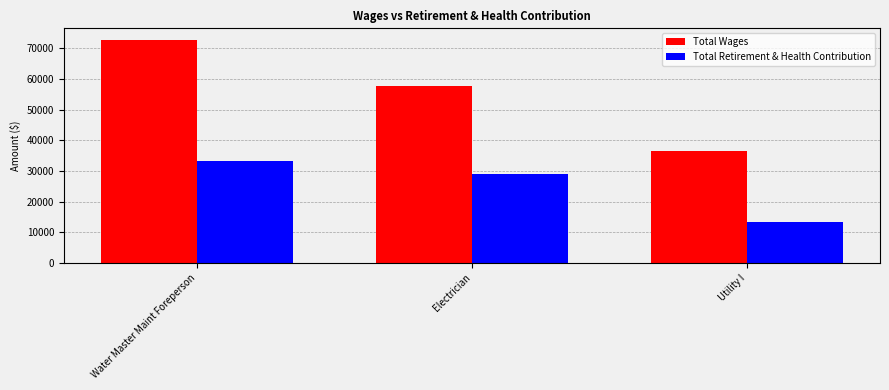

Count the number of categories in the chart.

3